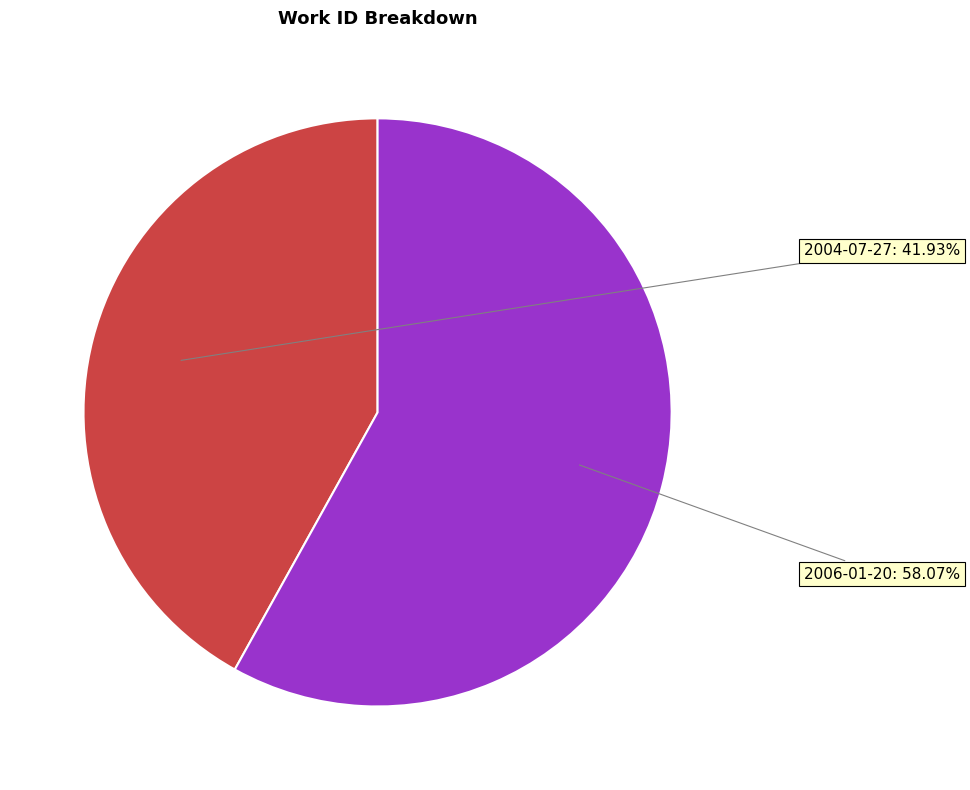

Rank the categories by value from highest to lowest.

2006-01-20, 2004-07-27